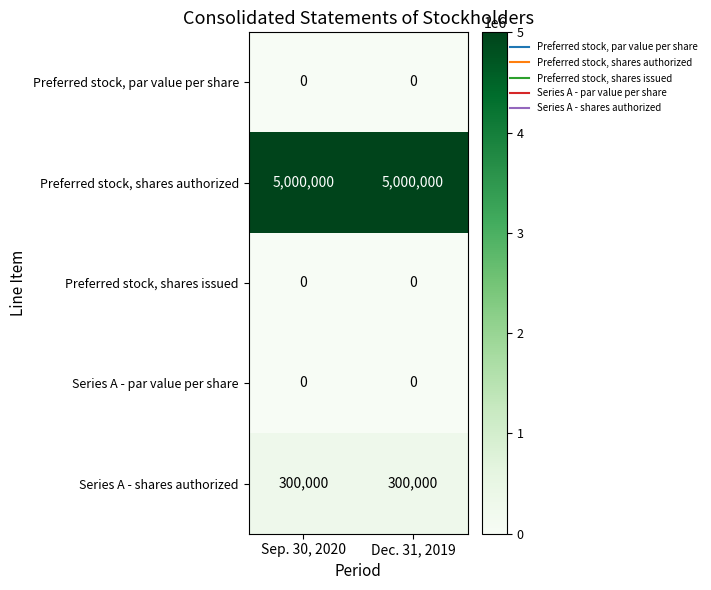

Which series has the largest total across all categories?

Preferred stock, shares authorized